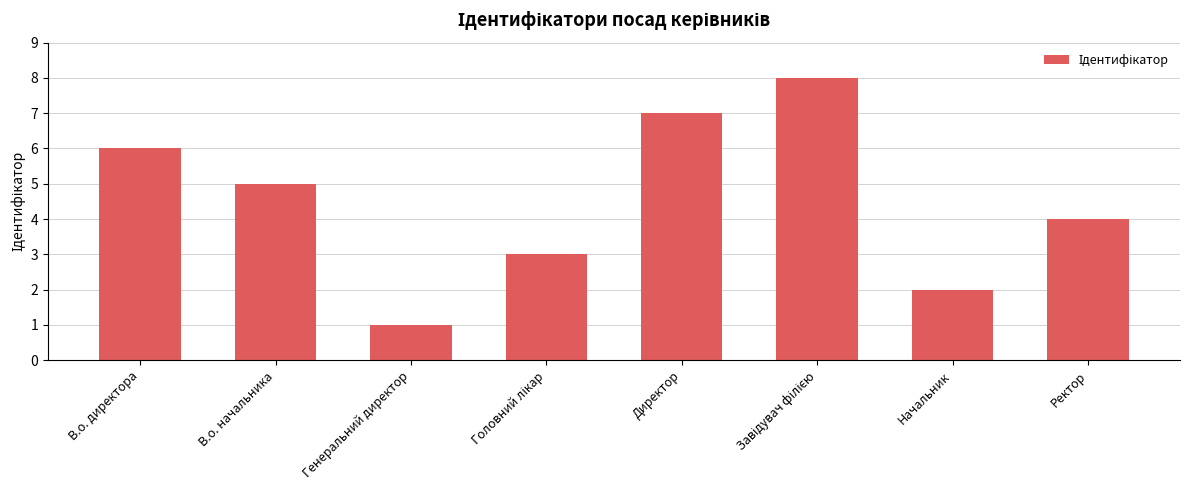

What is the greatest value displayed?

8